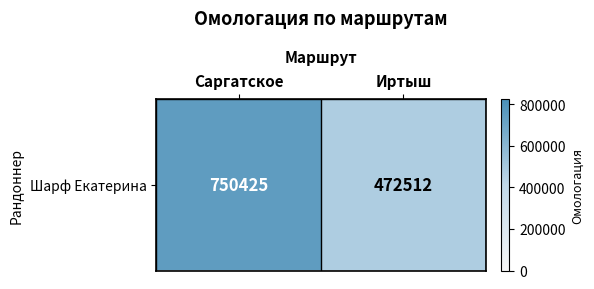

List the labels in order of value, largest first.

Саргатское, Иртыш